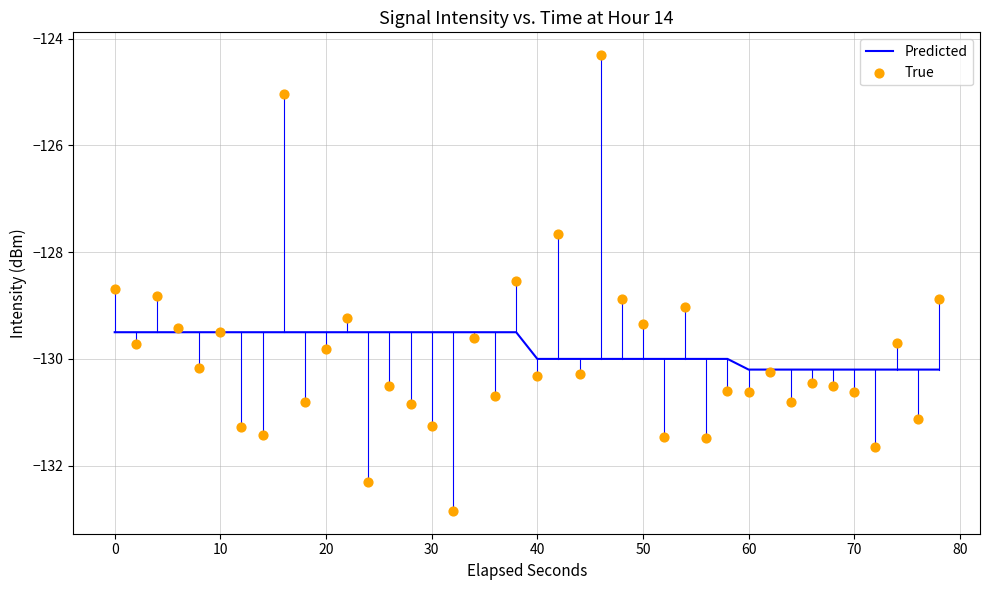

Which series has the widest spread of Y values?

True